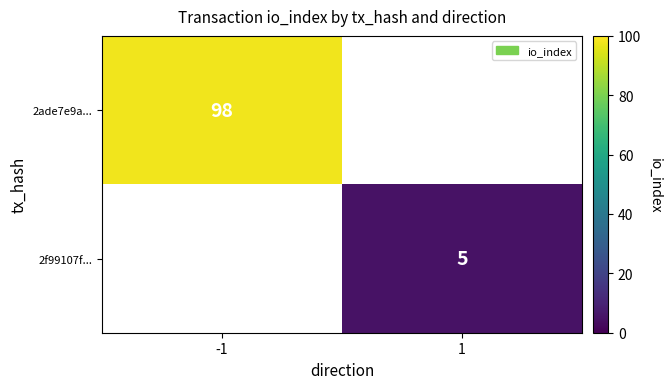

Is the value of 2f99107f... at 1 greater than the value of 2ade7e9a... at -1?

No